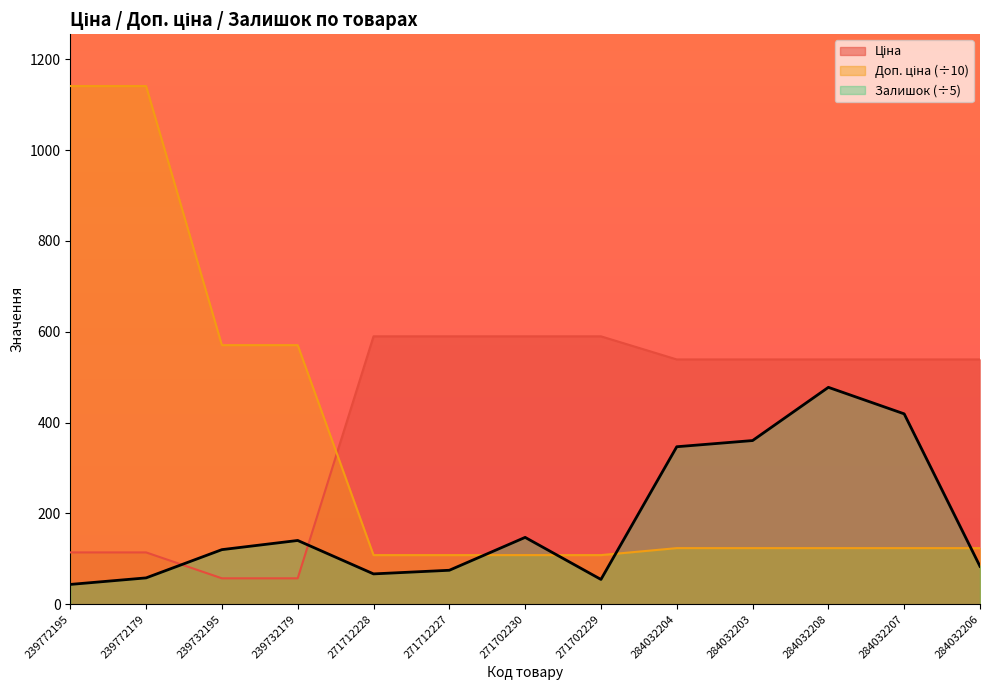

What is the average value of the Доп. ціна series?

344.1